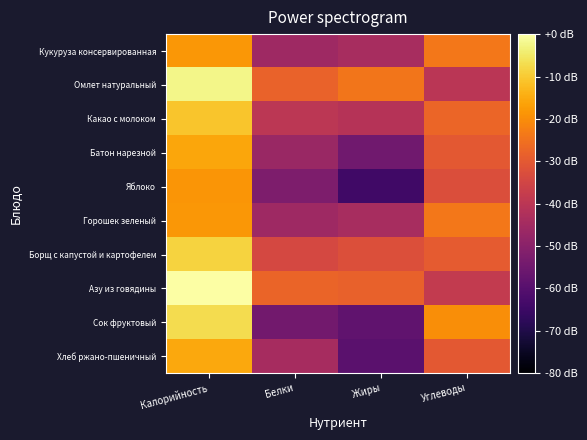

Reading left to right, transcribe all the data shown in this chart.

Кукуруза консервированная: Калорийность=-18.2	Белки=-45.6	Жиры=-43.8	Углеводы=-23.8
Омлет натуральный: Калорийность=-2.4	Белки=-28.0	Жиры=-24.2	Углеводы=-40.1
Какао с молоком: Калорийность=-10.8	Белки=-39.9	Жиры=-41.0	Углеводы=-27.5
Батон нарезной: Калорийность=-15.9	Белки=-46.7	Жиры=-55.0	Углеводы=-30.0
Яблоко: Калорийность=-18.7	Белки=-52.2	Жиры=-64.2	Углеводы=-32.7
Горошек зеленый: Калорийность=-18.2	Белки=-45.6	Жиры=-43.8	Углеводы=-23.8
Борщ с капустой и картофелем: Калорийность=-8.7	Белки=-34.4	Жиры=-32.2	Углеводы=-29.4
Азу из говядины: Калорийность=0.0	Белки=-27.8	Жиры=-28.2	Углеводы=-38.2
Сок фруктовый: Калорийность=-7.1	Белки=-54.5	Жиры=-58.0	Углеводы=-19.8
Хлеб ржано-пшеничный: Калорийность=-15.6	Белки=-44.3	Жиры=-59.1	Углеводы=-30.1